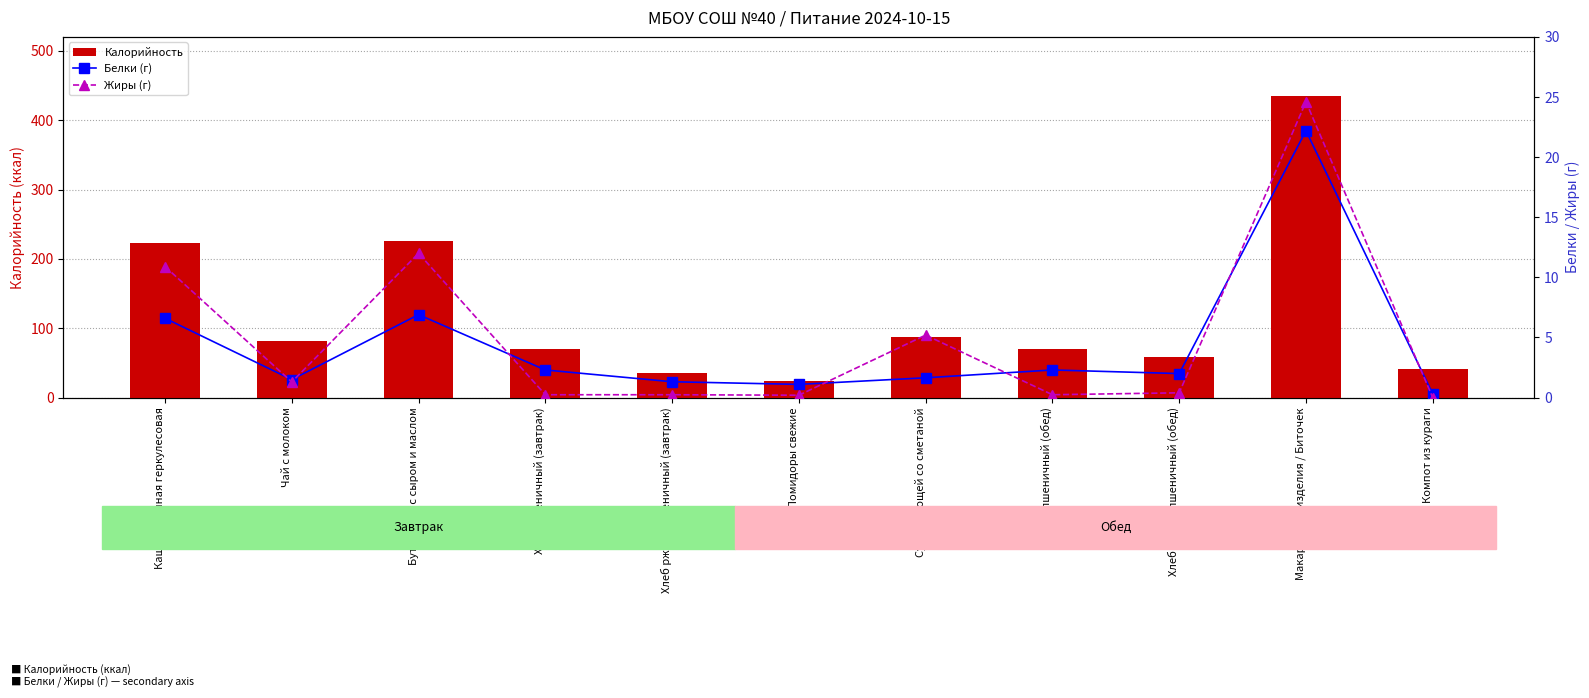

Where is Жиры (г) nearest to the value 12?

Бутерброд с сыром и маслом